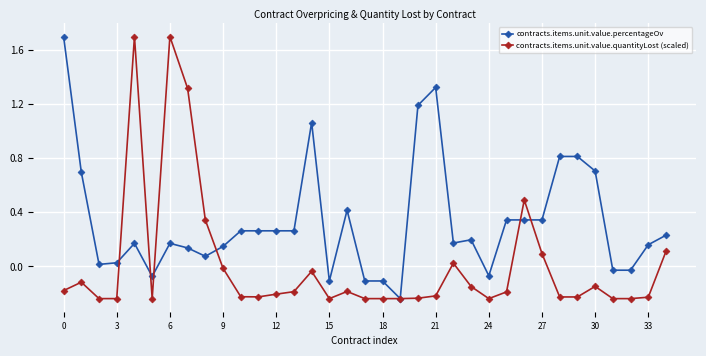

What is the maximum value shown in the chart?

1.7